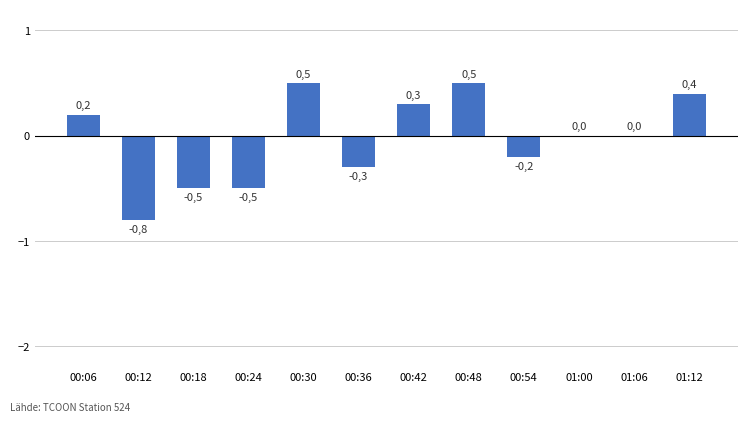

Reading left to right, list all the values displayed in this chart.

0.2	-0.8	-0.5	-0.5	0.5	-0.3	0.3	0.5	-0.2	0.0	0.0	0.4